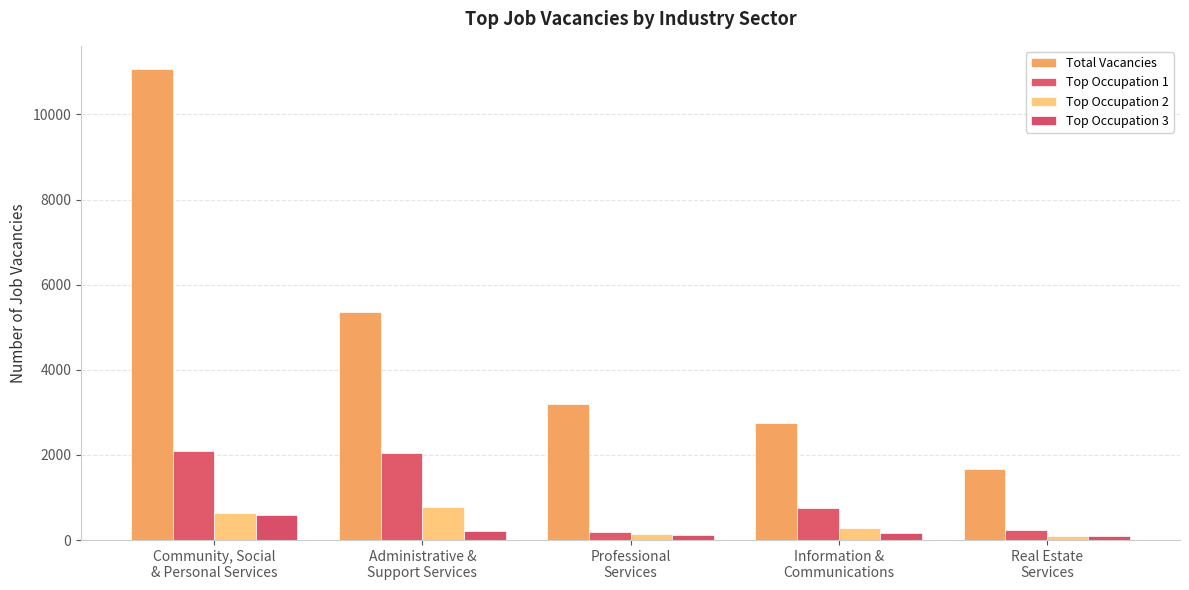

What position from the left is Community, Social
& Personal Services?

1